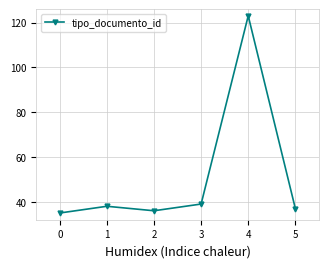

What is the sum of all values?

308